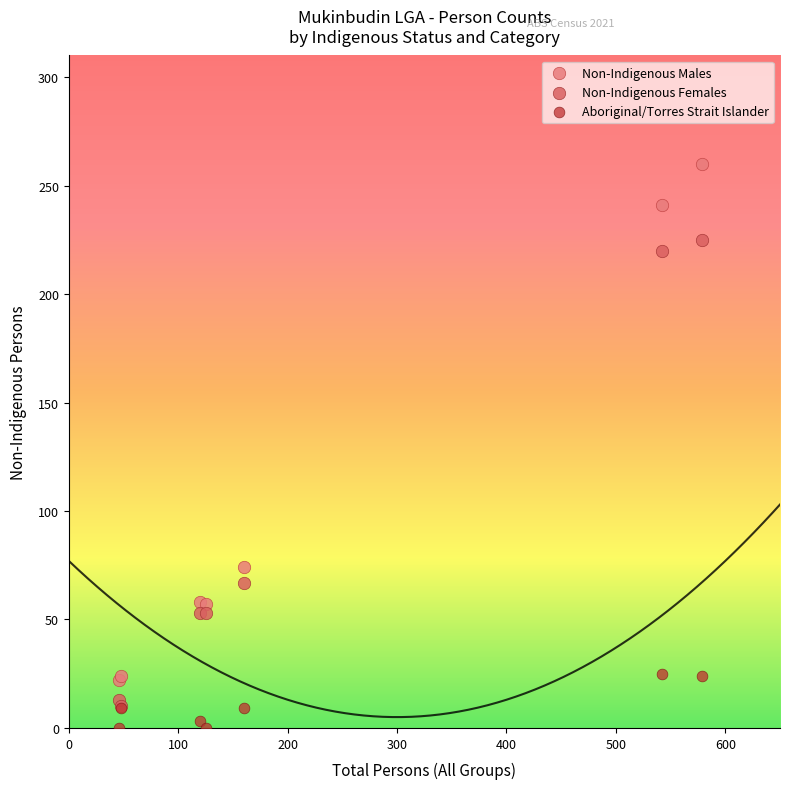

Across all series, what Y value is closest to 130?

74